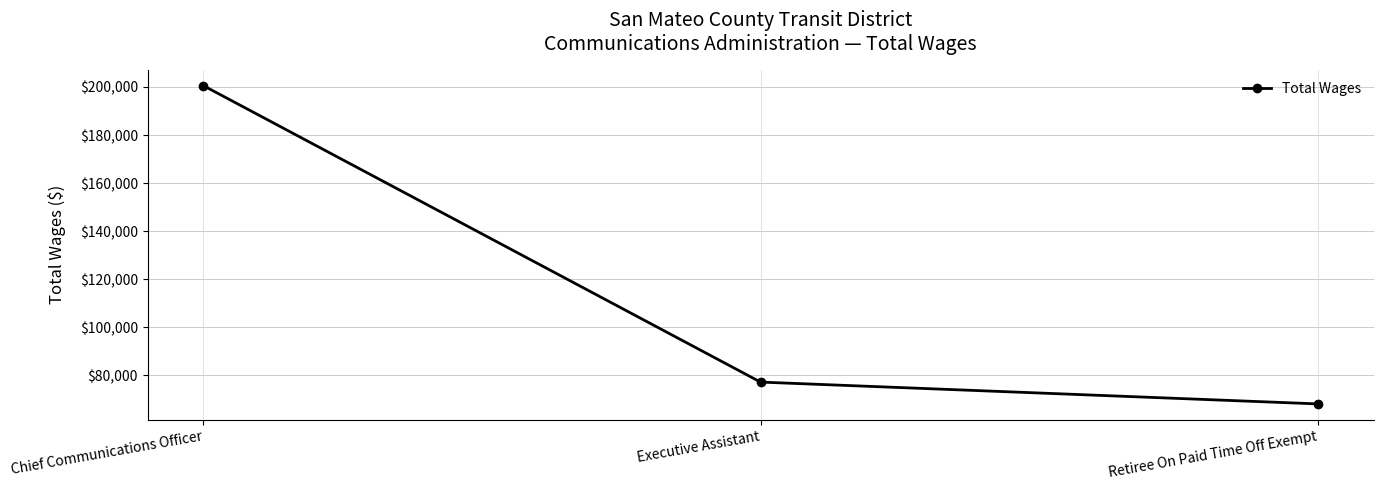

How many distinct data groups are displayed?

1